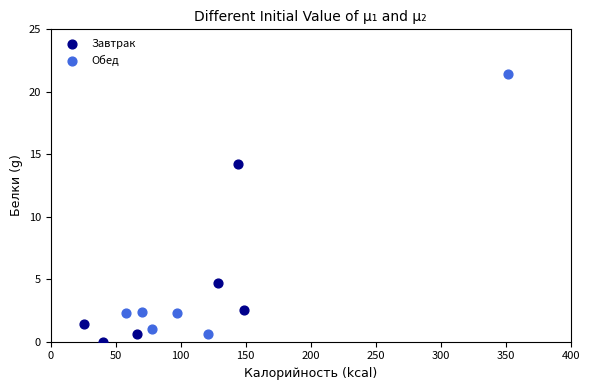

Which series reaches the maximum Y coordinate?

Обед